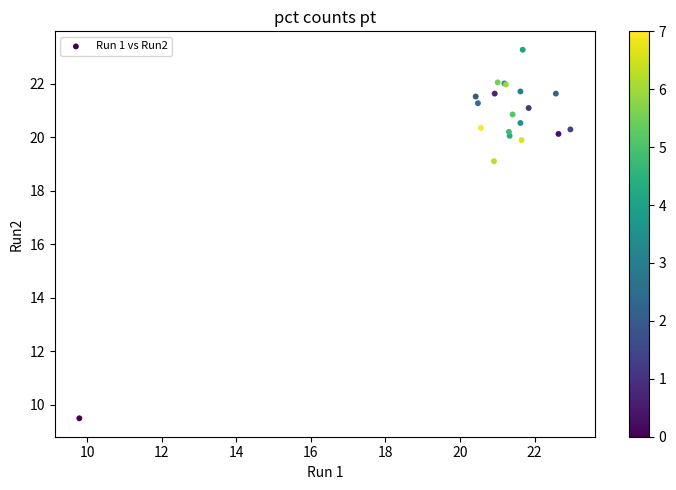

What Y value in the scatter plot is closest to 16?

19.1